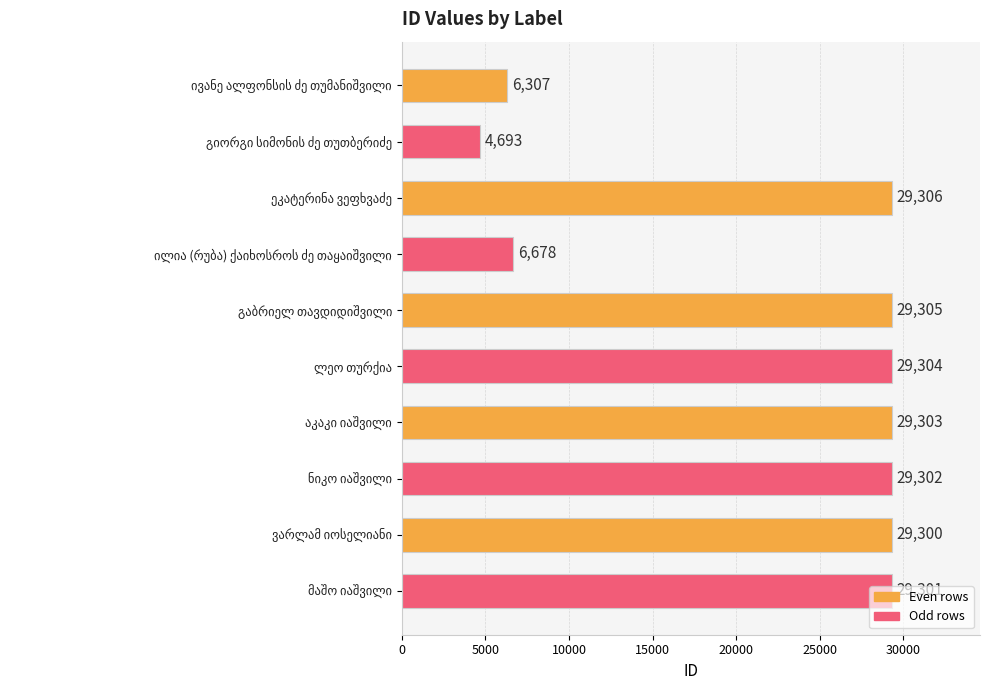

What is the value of the 5th bar from the top?

29305